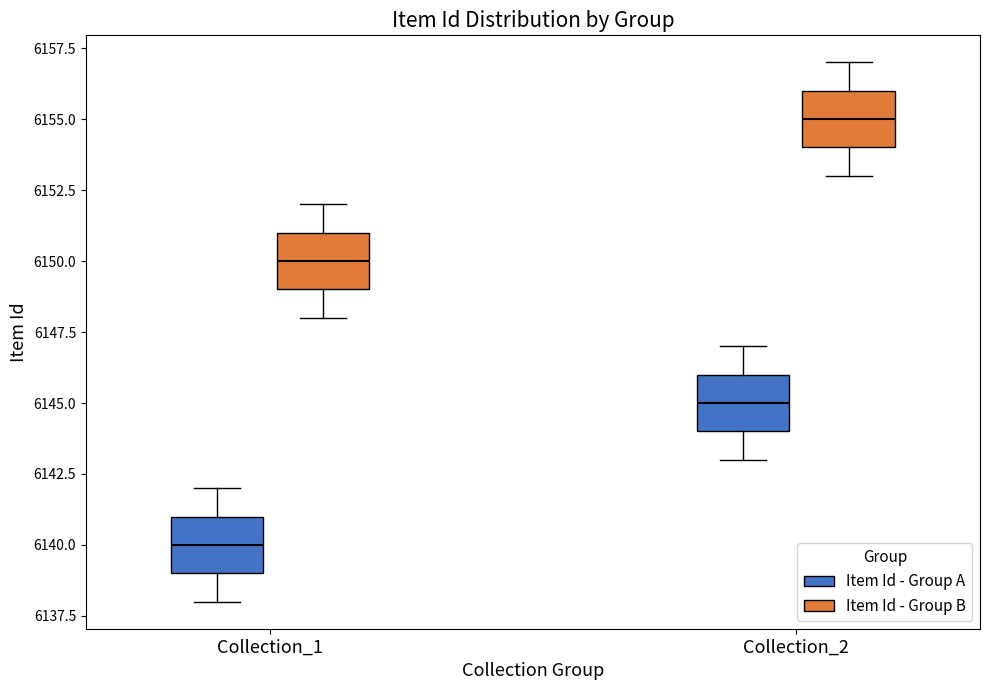

Where is the upper edge of the box for Collection_2 (Item Id - Group B) on the y-axis? The values are not printed on the chart, so give them approximately, as read against the axis.

6156